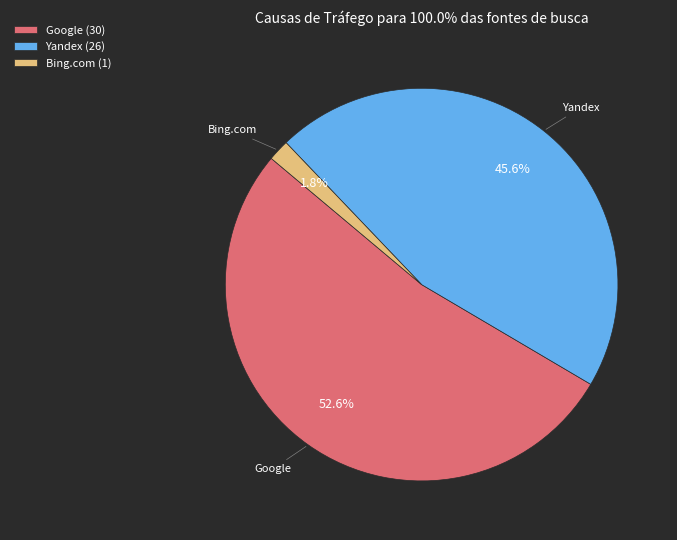

Do Yandex and Google together represent more than half of the pie?

Yes